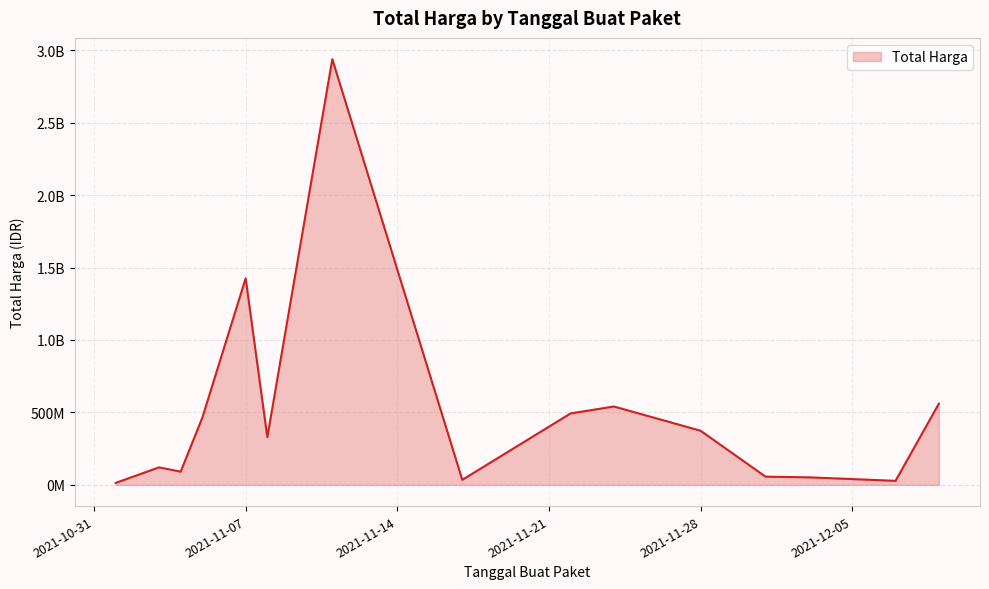

Which category has the highest value across all series?

2021-11-11